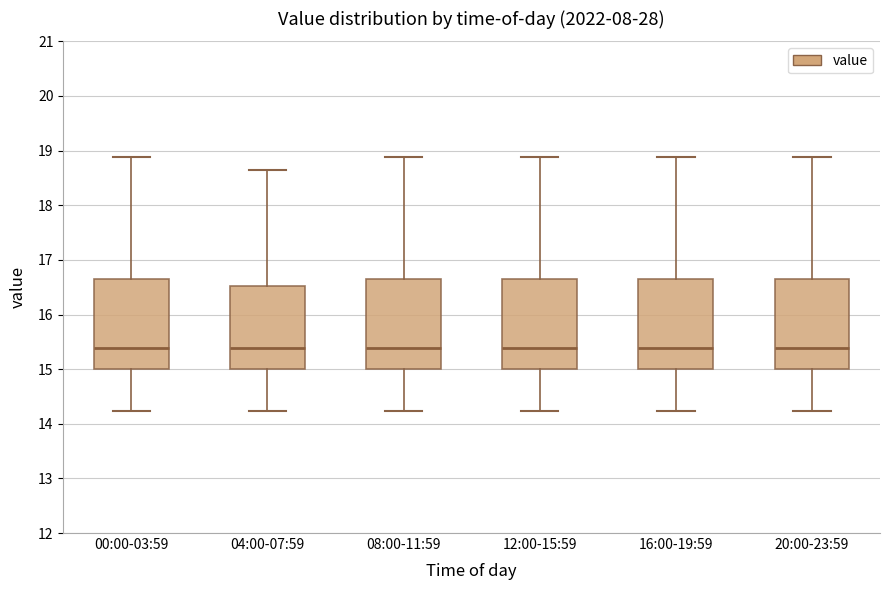

Where does the upper whisker of the box for 04:00-07:59 end on the y-axis? The values are not printed on the chart, so give them approximately, as read against the axis.

18.7